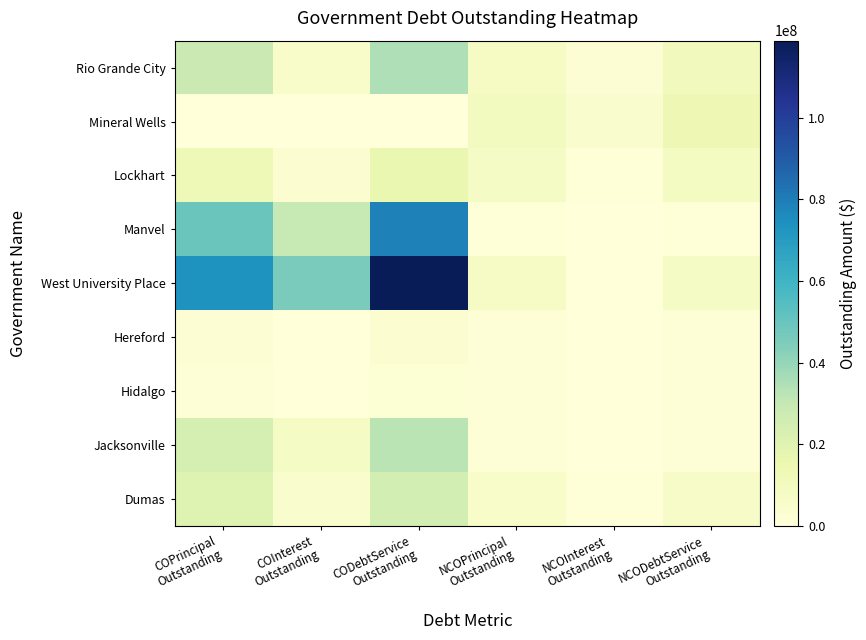

Which series has the largest range (max minus min)?

West University Place